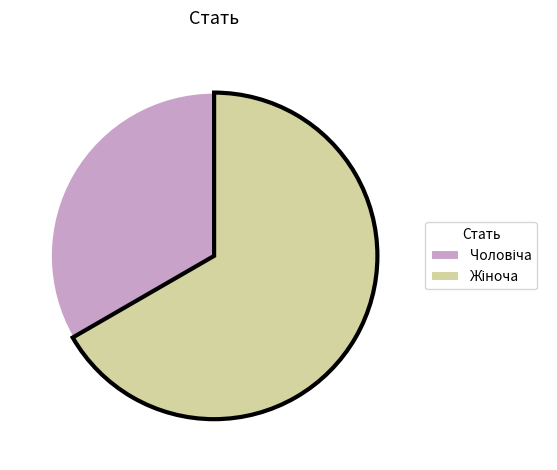

Is there a majority slice in this chart?

Yes